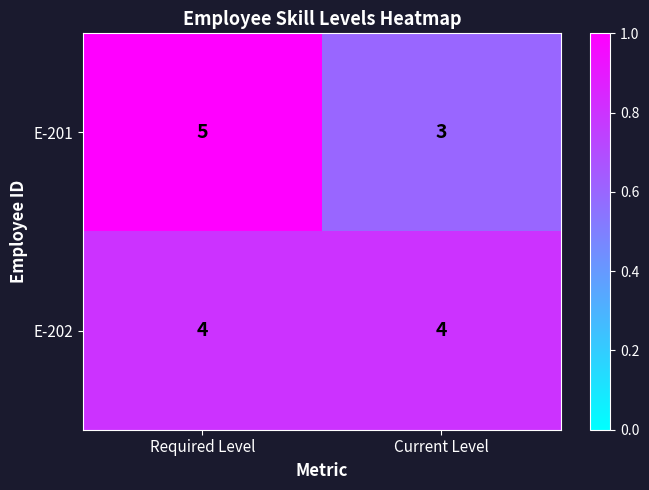

What is the total value across all series at Required Level?

9